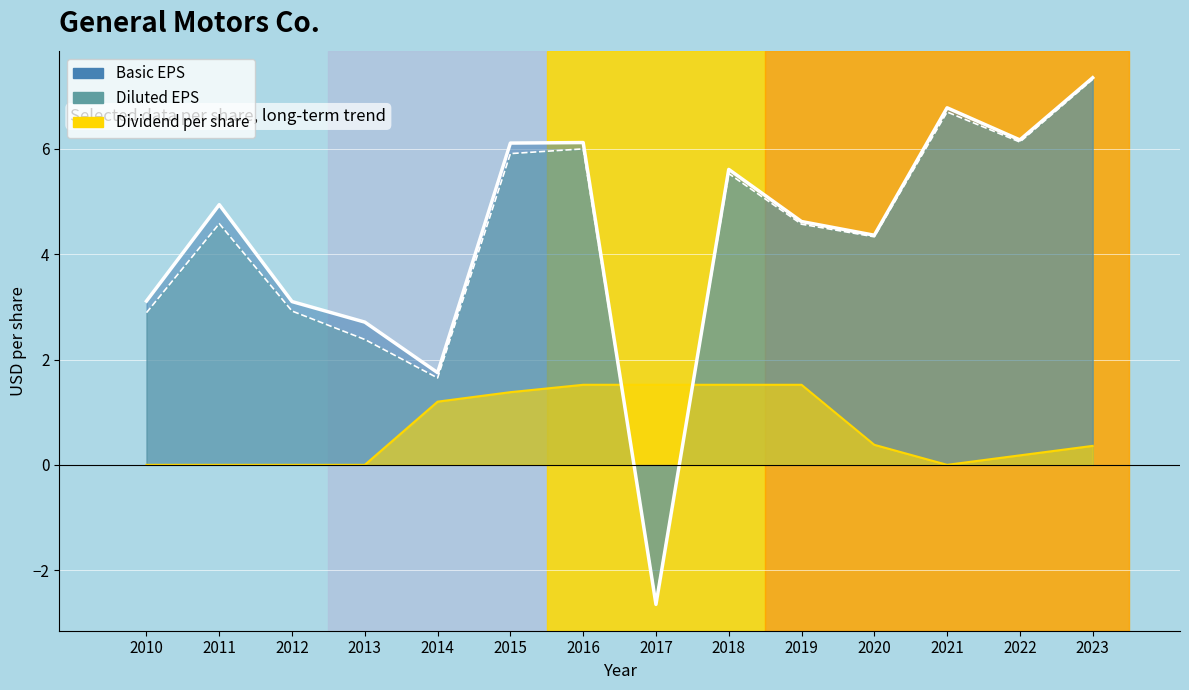

How many data points in Diluted earnings per share are less than 4?

5